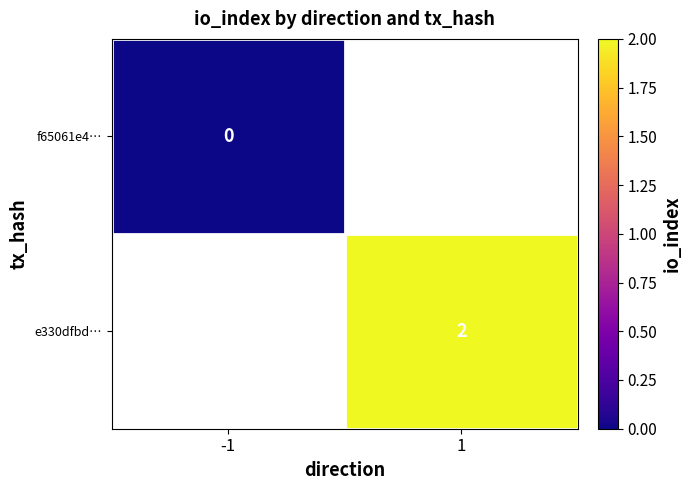

At which category does the chart reach its peak across all series?

1